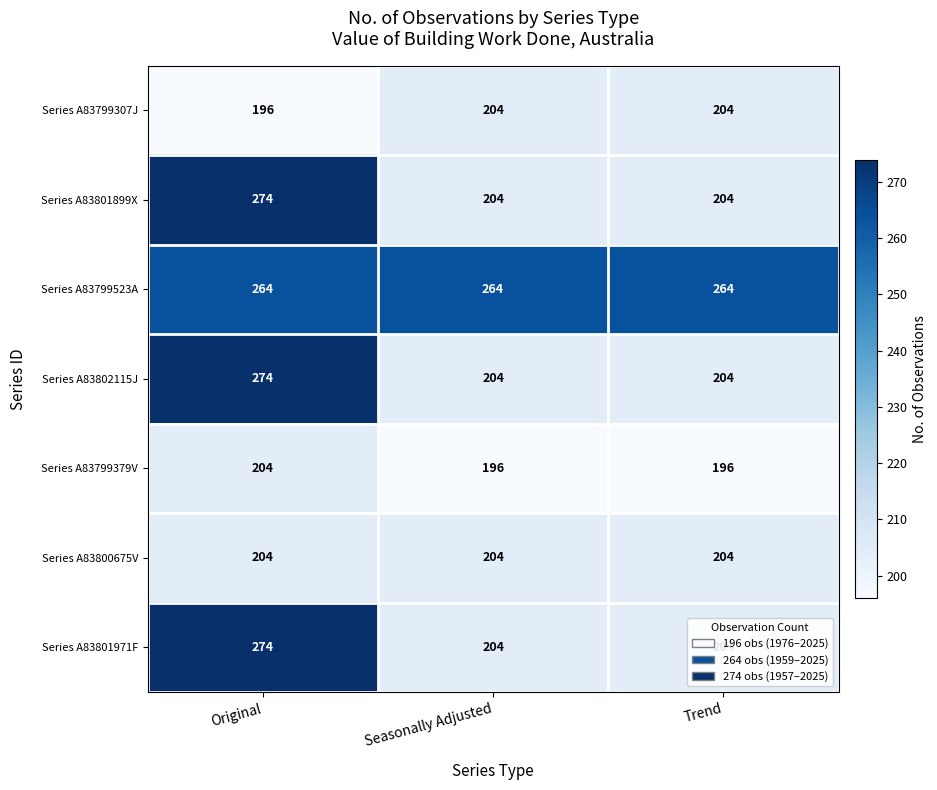

At which category is the sum across all series the highest?

Original